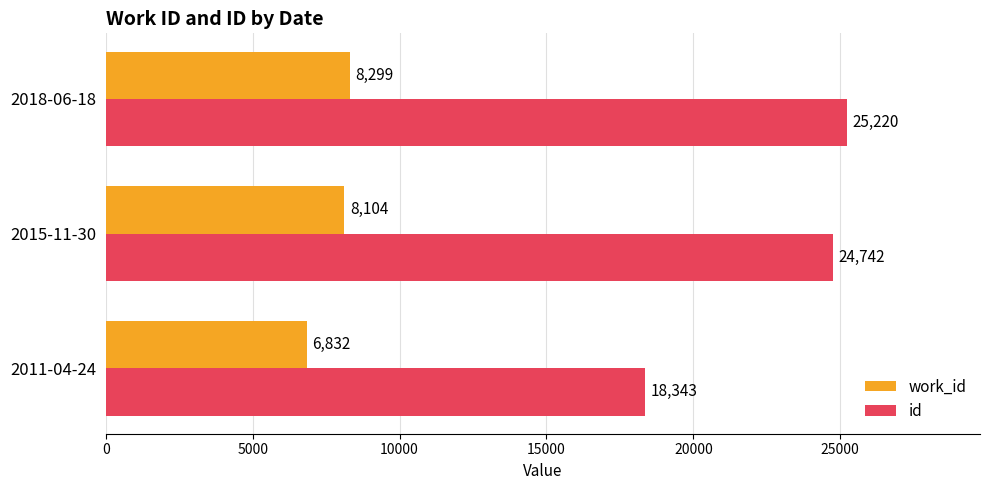

Count the work_id values in the range 6832 to 8299.

3